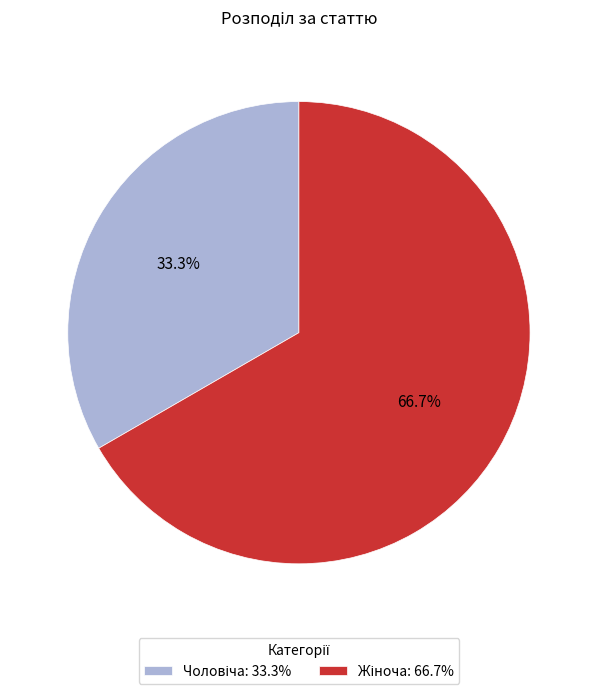

Does any single category account for the majority?

Yes